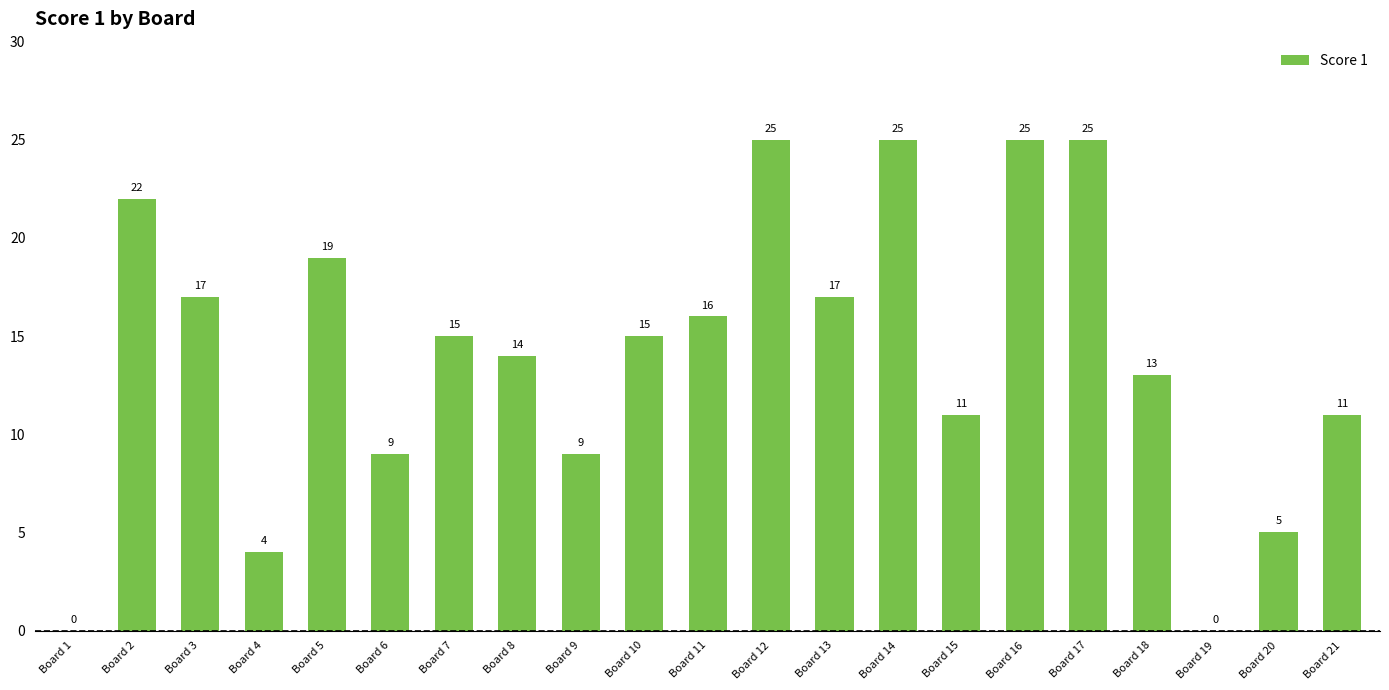

Reading right to left, transcribe all the data shown in this chart.

11	5	0	13	25	25	11	25	17	25	16	15	9	14	15	9	19	4	17	22	0